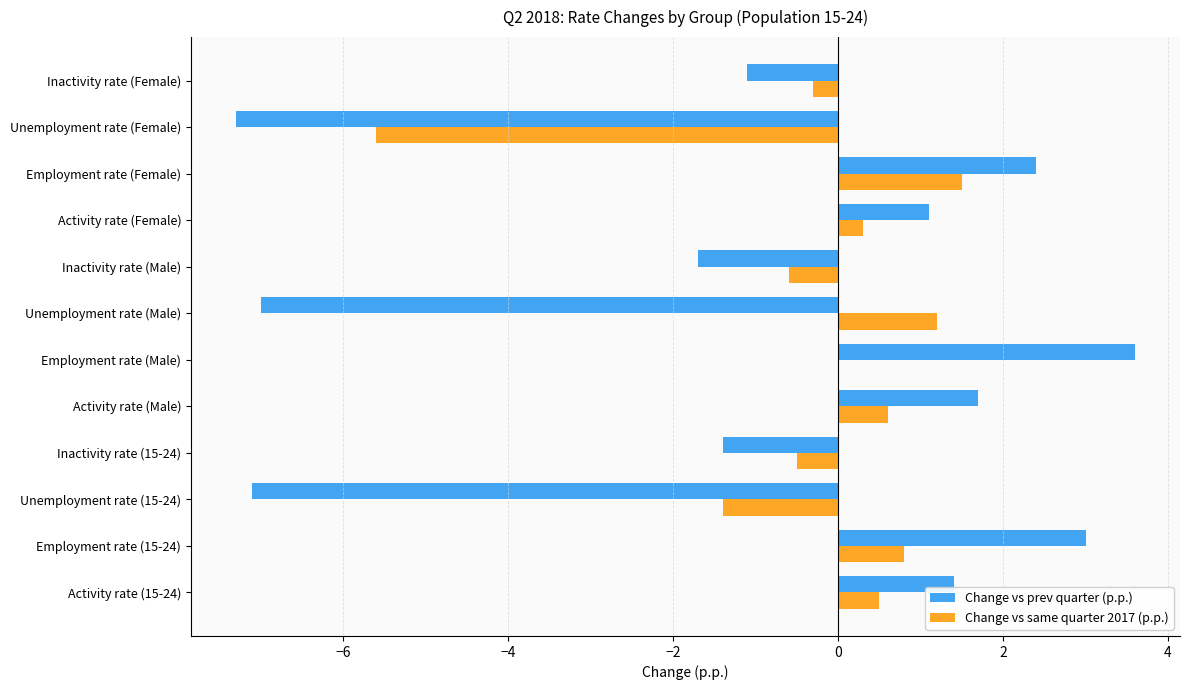

What is the sum of all Change vs same quarter 2017 (p.p.) values?

-3.5